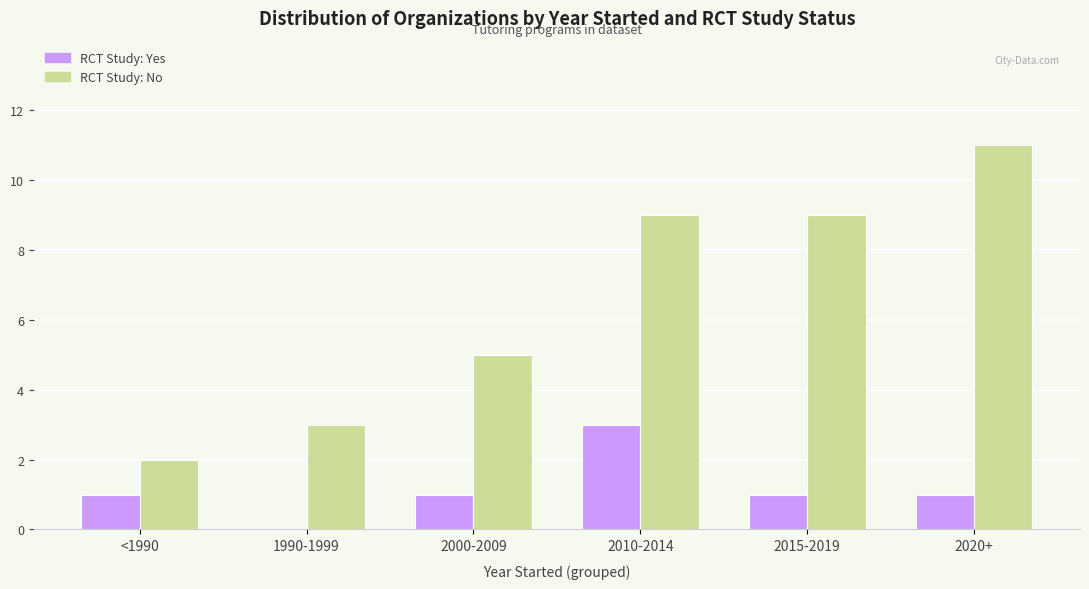

Which label corresponds to the largest value in the chart?

2020+